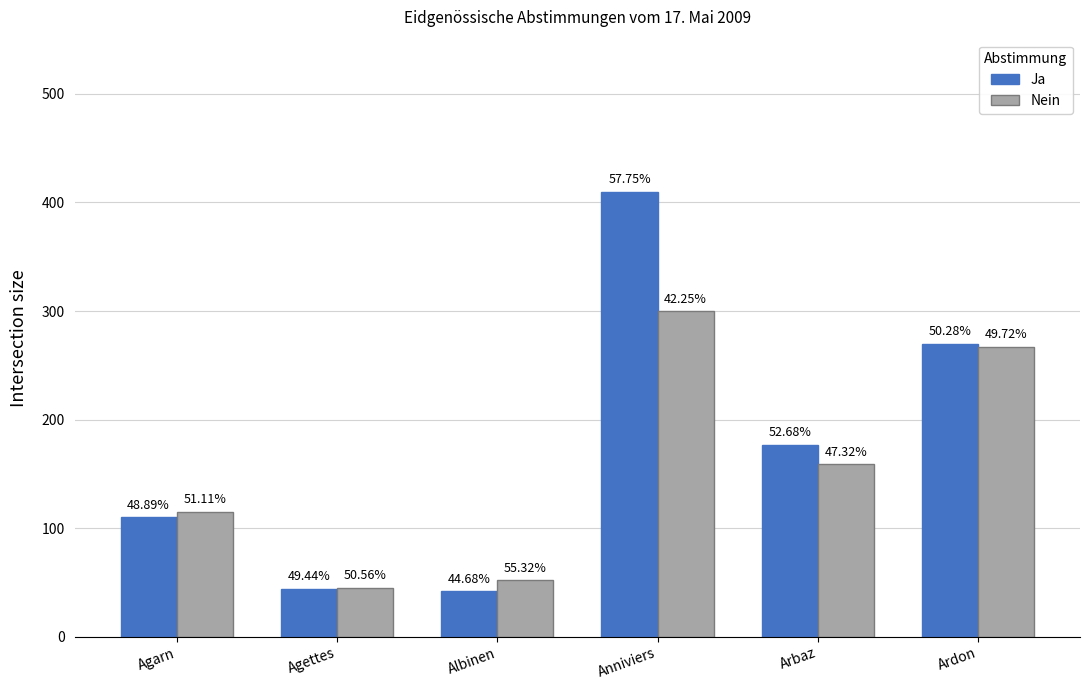

How many bars are there in each group?

2